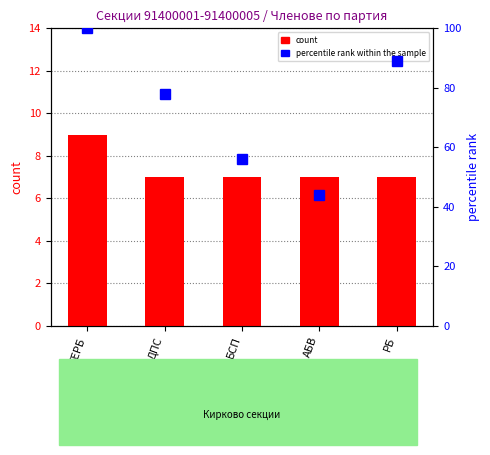

List the series in order of their overall mean, lowest first.

count, percentile rank within the sample